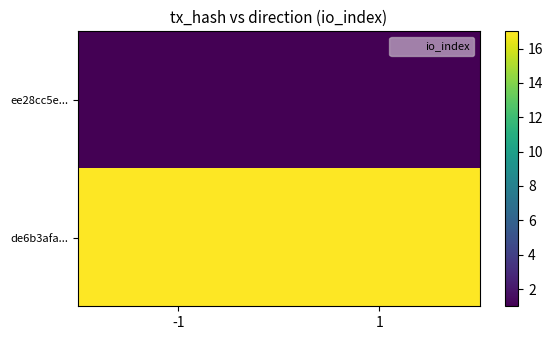

What is the spread (max minus min) of values at 1?

16